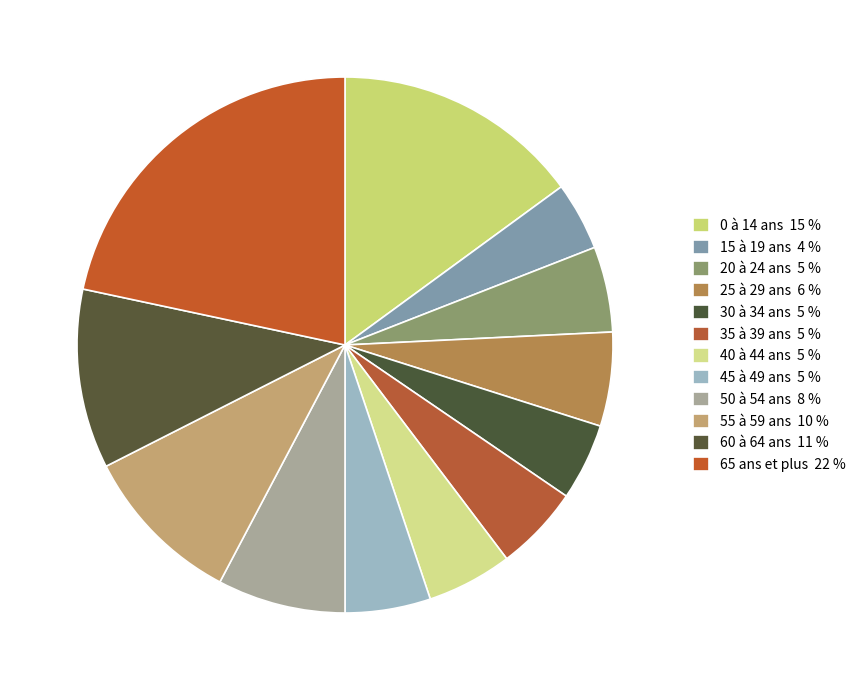

To the nearest percent, what percentage of the pie is 20 à 24 ans?

5%